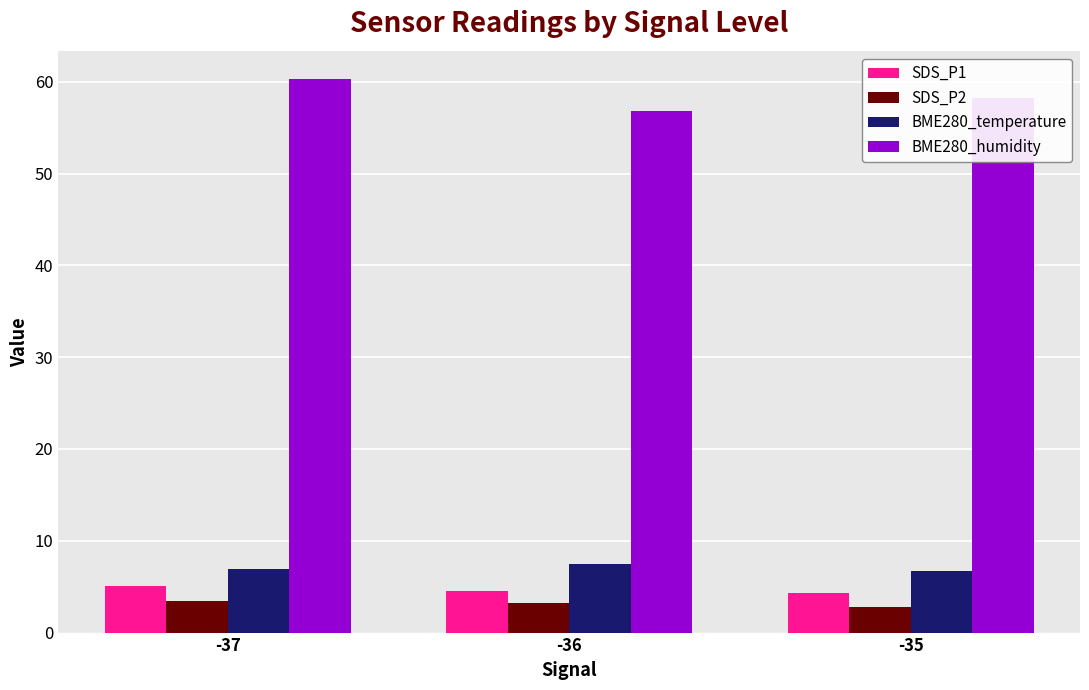

Is it true that BME280_temperature equals 6.7 at -35?

True